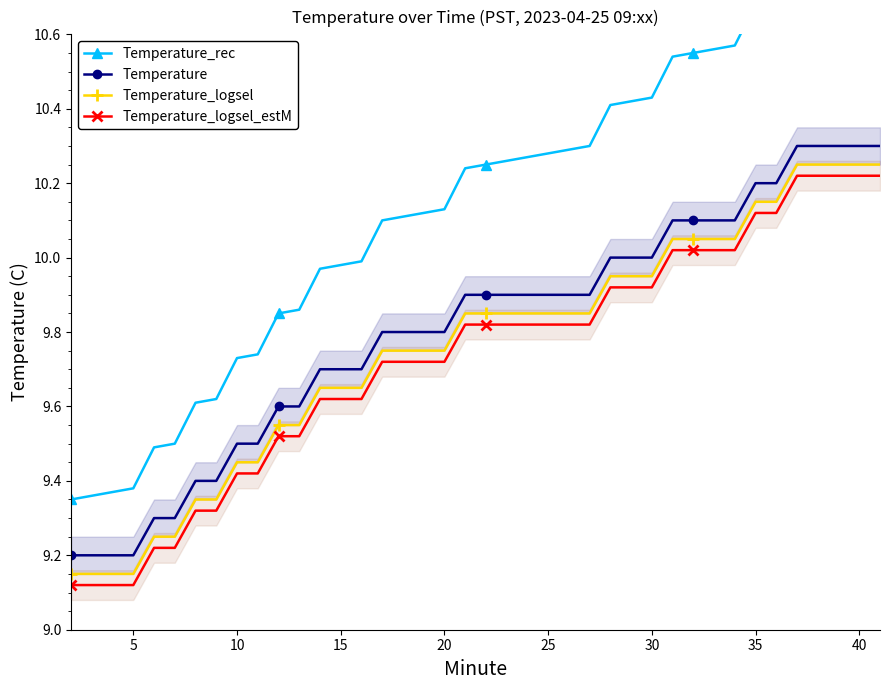

Which series has the widest spread of values?

Temperature_rec